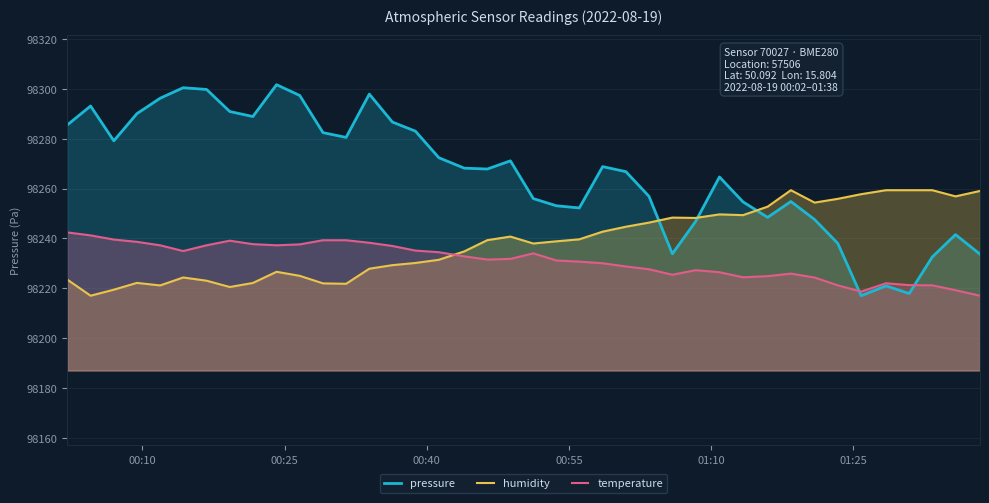

How many interior local valleys does the humidity series have?

9